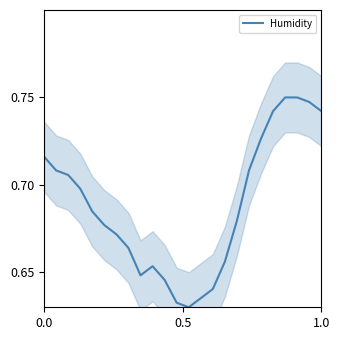

How many interior local valleys (lower than both neighbors) does the data have?

2